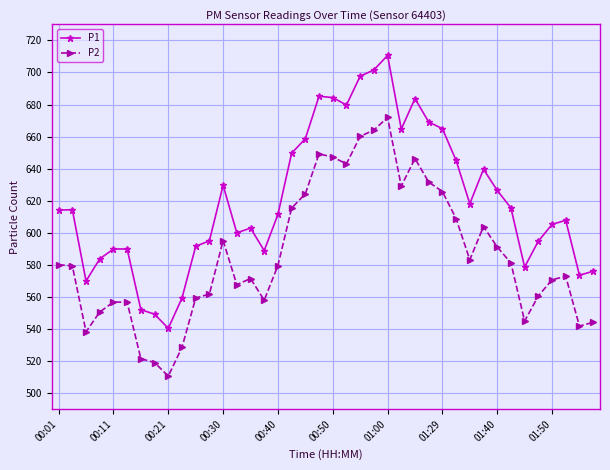

True or false: P2 and P1 intersect in this chart.

False